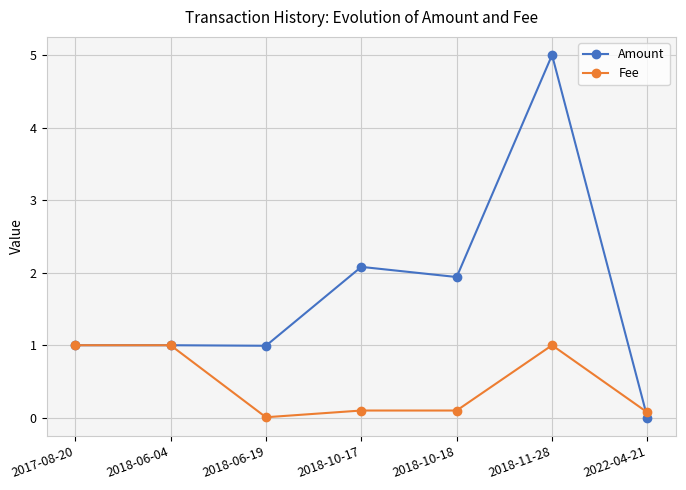

The value of Fee at 2022-04-21 is 0.1. True or false?

True